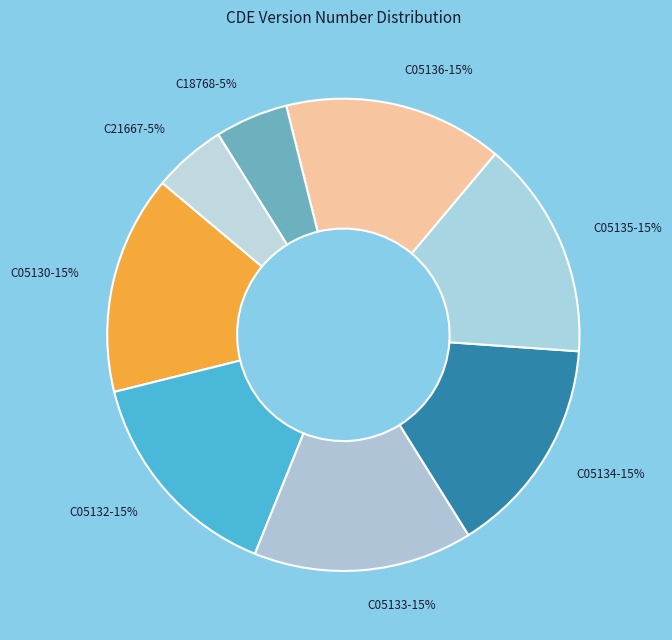

Rank the categories by value from highest to lowest.

C05130, C05132, C05133, C05134, C05135, C05136, C18768, C21667